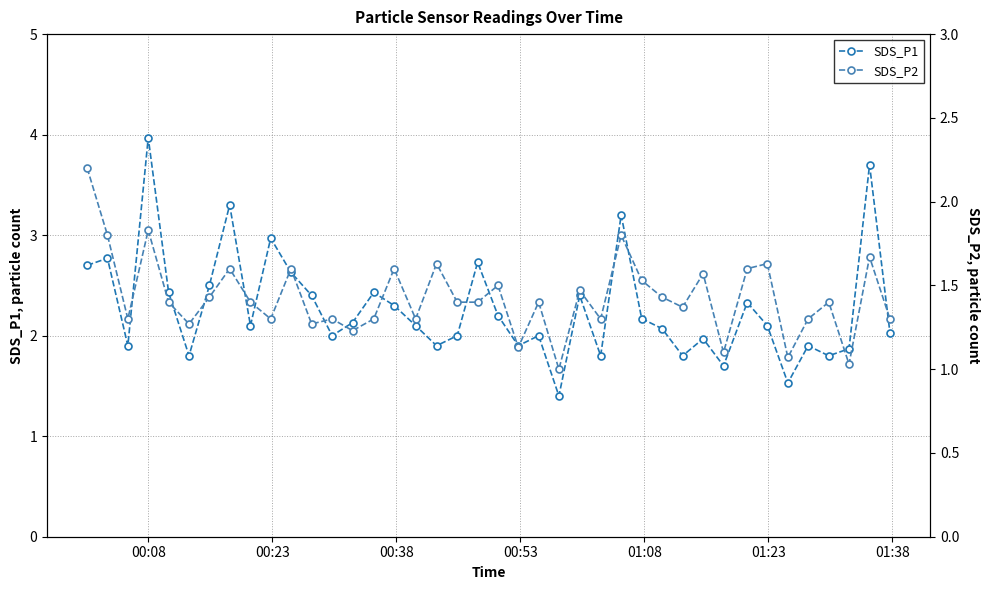

What is the lowest value of the SDS_P1 series?

1.4